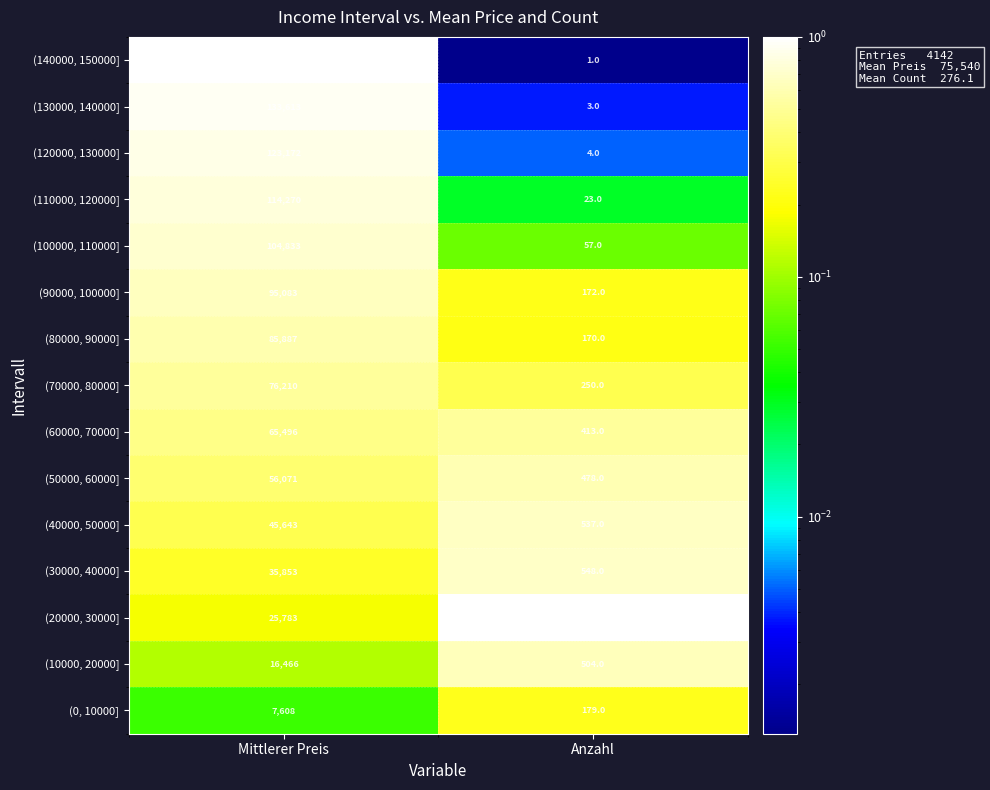

What is the approximate value of (120000, 130000] at Mittlerer Preis?

123172